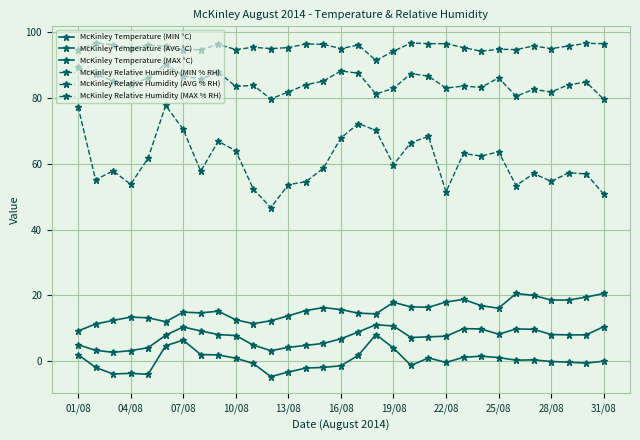

What is the value of the McKinley Relative Humidity (MAX % RH) point at the 18th from the left?

91.5